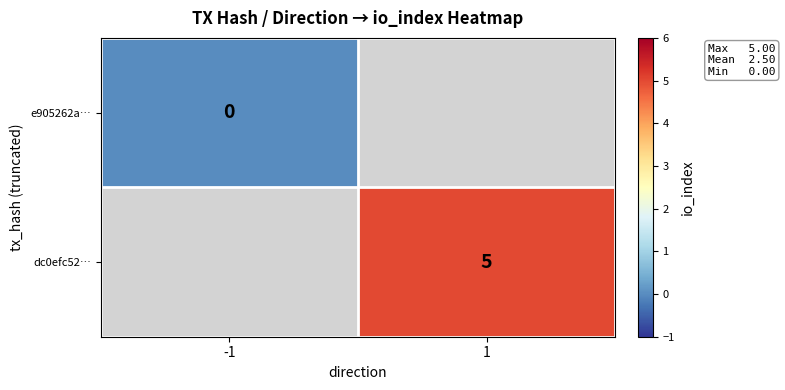

Count the number of categories in the chart.

2